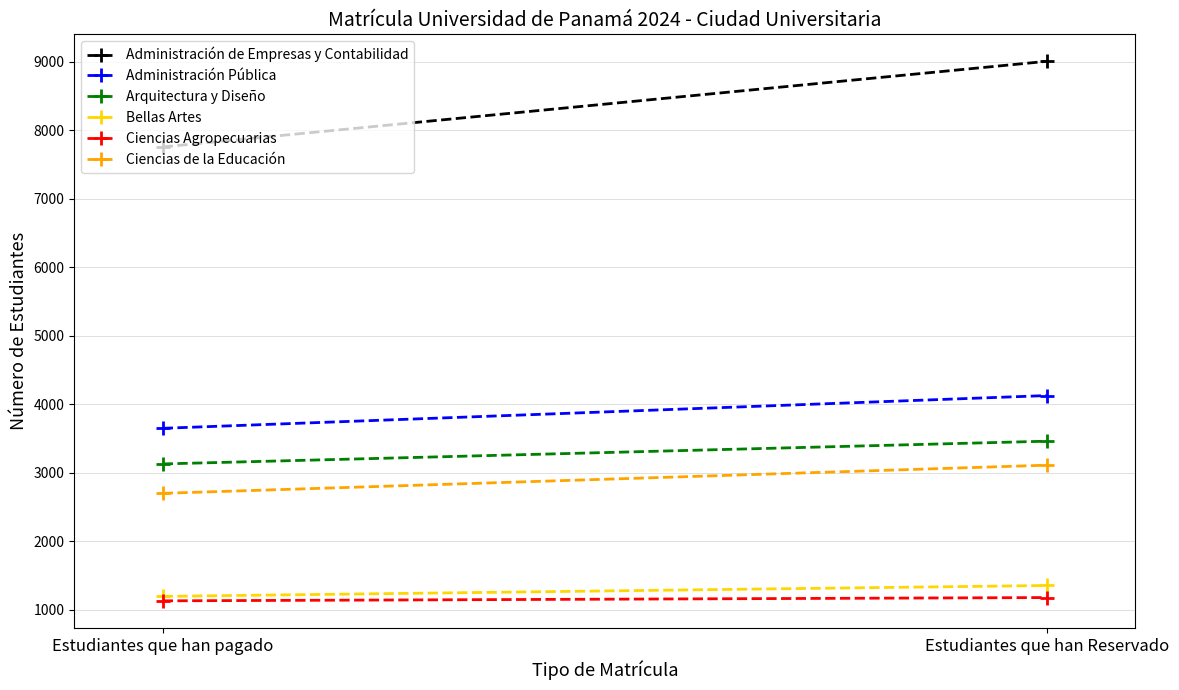

What position from the right is Estudiantes que han Reservado?

1